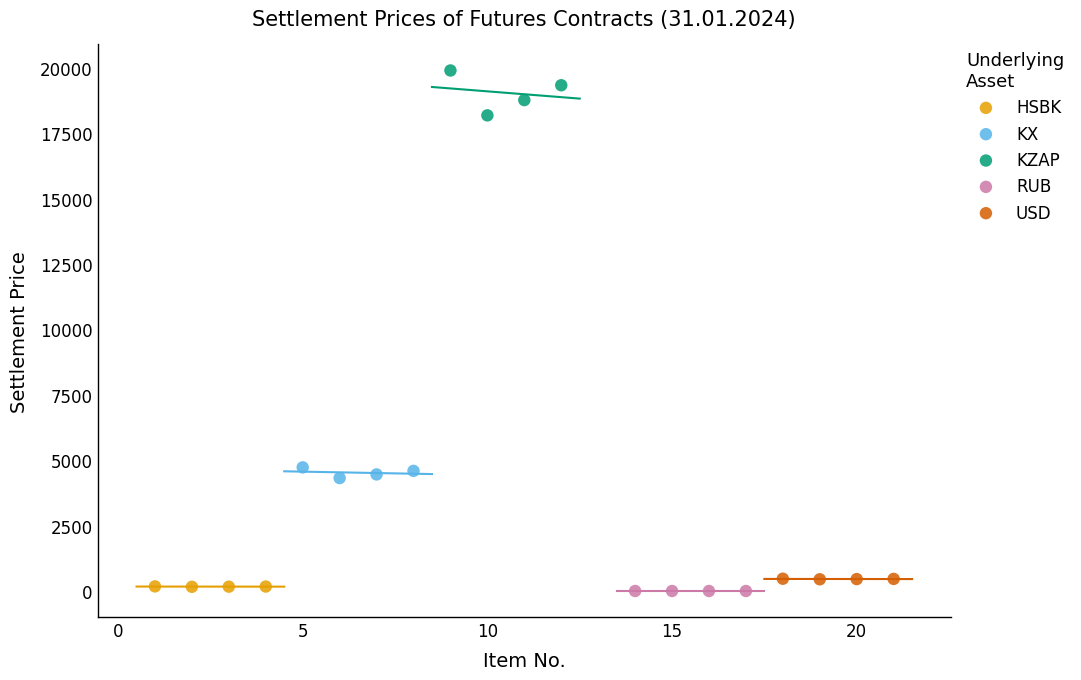

Which series contains the highest Y value?

KZAP